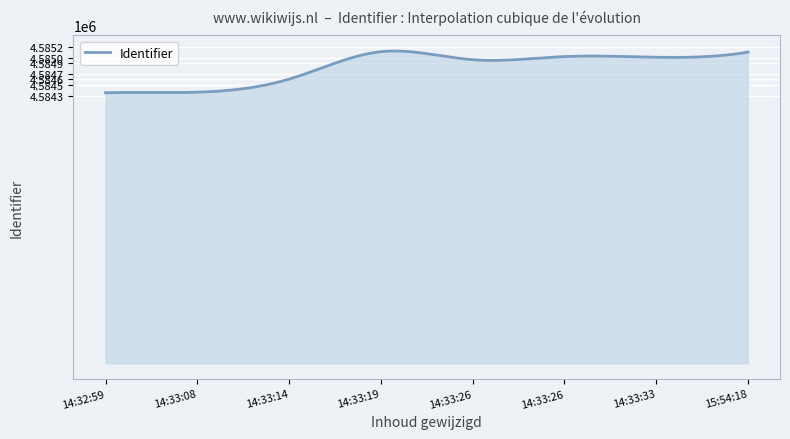

How many lines are shown in the chart?

1